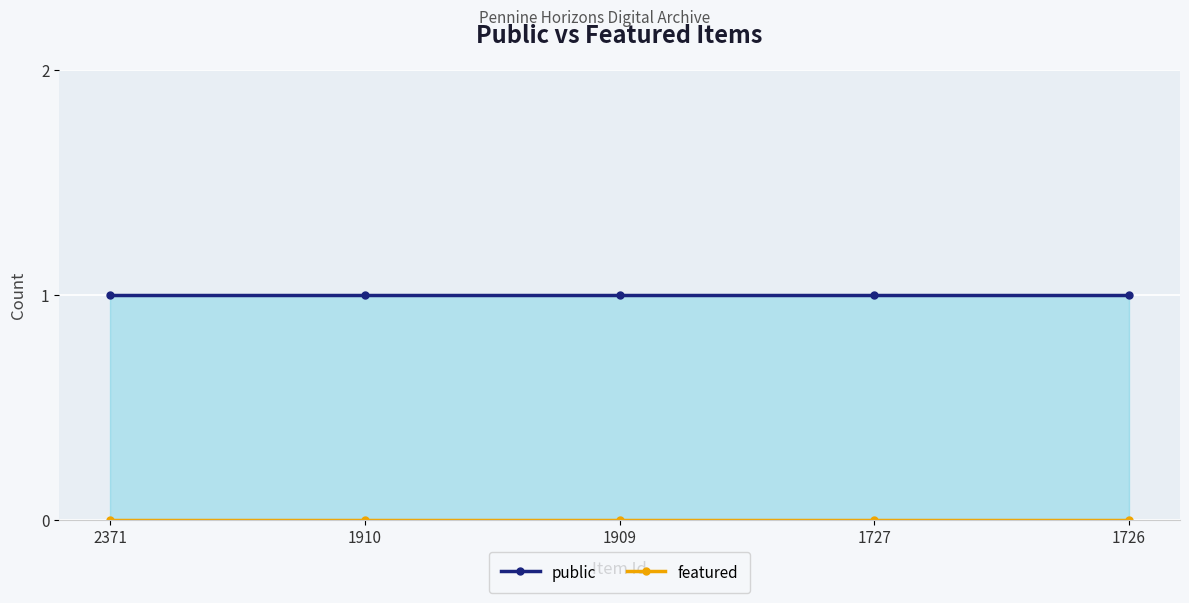

True or false: featured has more than 0 points higher than both neighbors.

False